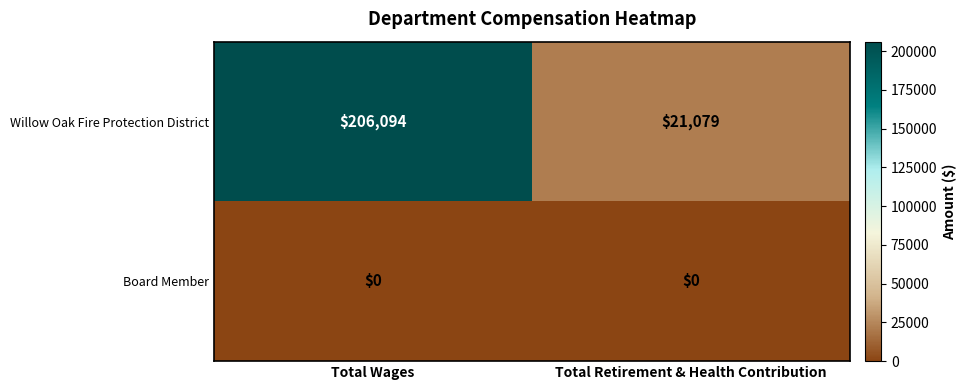

List the series in order of their peak value, lowest first.

Board Member, Willow Oak Fire Protection District